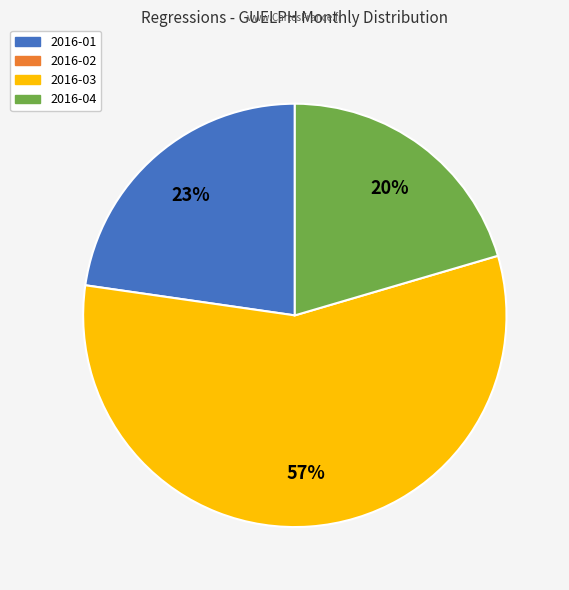

Does any single category account for the majority?

Yes